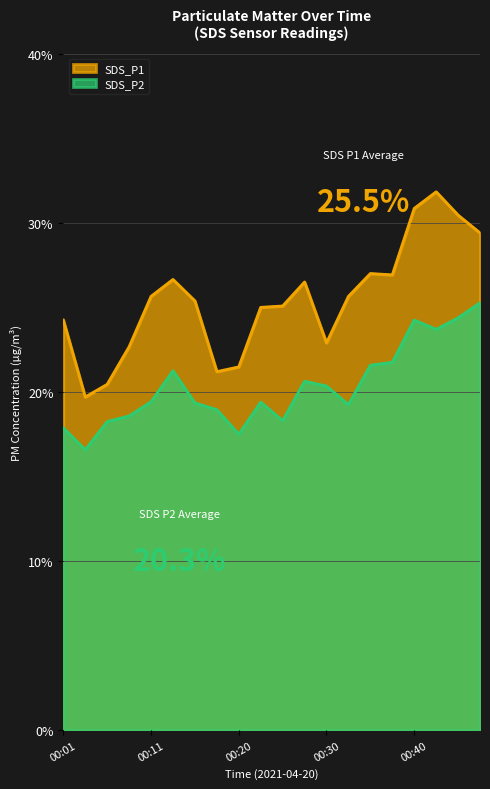

How many lines are shown in the chart?

2